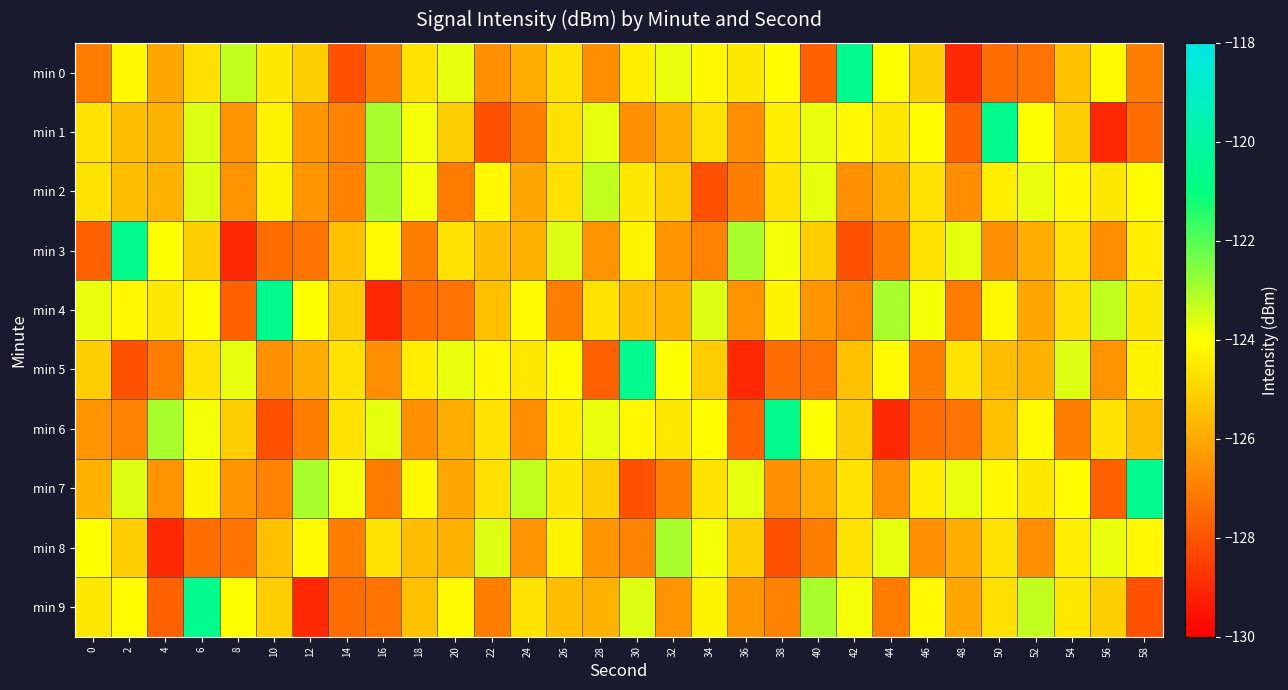

Reading left to right, extract all data points from this chart.

min 0: 0=-127.1	2=-124.2	4=-126.1	6=-124.7	8=-123.3	10=-124.5	12=-125.2	14=-128.1	16=-127.0	18=-124.7	20=-123.7	22=-126.6	24=-125.9	26=-124.7	28=-126.7	30=-124.4	32=-123.7	34=-124.2	36=-124.5	38=-124.1	40=-127.7	42=-120.6	44=-124.0	46=-125.1	48=-129.0	50=-127.4	52=-127.2	54=-125.5	56=-124.1	58=-127.0
min 1: 0=-124.6	2=-125.5	4=-125.7	6=-123.6	8=-126.5	10=-124.3	12=-126.5	14=-126.9	16=-123.0	18=-123.9	20=-125.2	22=-128.1	24=-127.0	26=-124.7	28=-123.7	30=-126.6	32=-125.9	34=-124.7	36=-126.7	38=-124.4	40=-123.7	42=-124.2	44=-124.5	46=-124.1	48=-127.7	50=-120.6	52=-124.0	54=-125.1	56=-129.0	58=-127.4
min 2: 0=-124.6	2=-125.5	4=-125.7	6=-123.6	8=-126.5	10=-124.3	12=-126.5	14=-126.9	16=-123.0	18=-123.9	20=-127.1	22=-124.2	24=-126.1	26=-124.7	28=-123.3	30=-124.5	32=-125.2	34=-128.1	36=-127.0	38=-124.7	40=-123.7	42=-126.6	44=-125.9	46=-124.7	48=-126.7	50=-124.4	52=-123.7	54=-124.2	56=-124.5	58=-124.1
min 3: 0=-127.7	2=-120.6	4=-124.0	6=-125.1	8=-129.0	10=-127.4	12=-127.2	14=-125.5	16=-124.1	18=-127.0	20=-124.6	22=-125.5	24=-125.7	26=-123.6	28=-126.5	30=-124.3	32=-126.5	34=-126.9	36=-123.0	38=-123.9	40=-125.2	42=-128.1	44=-127.0	46=-124.7	48=-123.7	50=-126.6	52=-125.9	54=-124.7	56=-126.7	58=-124.4
min 4: 0=-123.7	2=-124.2	4=-124.5	6=-124.1	8=-127.7	10=-120.6	12=-124.0	14=-125.1	16=-129.0	18=-127.4	20=-127.2	22=-125.5	24=-124.1	26=-127.0	28=-124.6	30=-125.5	32=-125.7	34=-123.6	36=-126.5	38=-124.3	40=-126.5	42=-126.9	44=-123.0	46=-123.9	48=-127.1	50=-124.2	52=-126.1	54=-124.7	56=-123.3	58=-124.5
min 5: 0=-125.2	2=-128.1	4=-127.0	6=-124.7	8=-123.7	10=-126.6	12=-125.9	14=-124.7	16=-126.7	18=-124.4	20=-123.7	22=-124.2	24=-124.5	26=-124.1	28=-127.7	30=-120.6	32=-124.0	34=-125.1	36=-129.0	38=-127.4	40=-127.2	42=-125.5	44=-124.1	46=-127.0	48=-124.6	50=-125.5	52=-125.7	54=-123.6	56=-126.5	58=-124.3
min 6: 0=-126.5	2=-126.9	4=-123.0	6=-123.9	8=-125.2	10=-128.1	12=-127.0	14=-124.7	16=-123.7	18=-126.6	20=-125.9	22=-124.7	24=-126.7	26=-124.4	28=-123.7	30=-124.2	32=-124.5	34=-124.1	36=-127.7	38=-120.6	40=-124.0	42=-125.1	44=-129.0	46=-127.4	48=-127.2	50=-125.5	52=-124.1	54=-127.0	56=-124.6	58=-125.5
min 7: 0=-125.7	2=-123.6	4=-126.5	6=-124.3	8=-126.5	10=-126.9	12=-123.0	14=-123.9	16=-127.1	18=-124.2	20=-126.1	22=-124.7	24=-123.3	26=-124.5	28=-125.2	30=-128.1	32=-127.0	34=-124.7	36=-123.7	38=-126.6	40=-125.9	42=-124.7	44=-126.7	46=-124.4	48=-123.7	50=-124.2	52=-124.5	54=-124.1	56=-127.7	58=-120.6
min 8: 0=-124.0	2=-125.1	4=-129.0	6=-127.4	8=-127.2	10=-125.5	12=-124.1	14=-127.0	16=-124.6	18=-125.5	20=-125.7	22=-123.6	24=-126.5	26=-124.3	28=-126.5	30=-126.9	32=-123.0	34=-123.9	36=-125.2	38=-128.1	40=-127.0	42=-124.7	44=-123.7	46=-126.6	48=-125.9	50=-124.7	52=-126.7	54=-124.4	56=-123.7	58=-124.2
min 9: 0=-124.5	2=-124.1	4=-127.7	6=-120.6	8=-124.0	10=-125.1	12=-129.0	14=-127.4	16=-127.2	18=-125.5	20=-124.1	22=-127.0	24=-124.6	26=-125.5	28=-125.7	30=-123.6	32=-126.5	34=-124.3	36=-126.5	38=-126.9	40=-123.0	42=-123.9	44=-127.1	46=-124.2	48=-126.1	50=-124.7	52=-123.3	54=-124.5	56=-125.2	58=-128.1